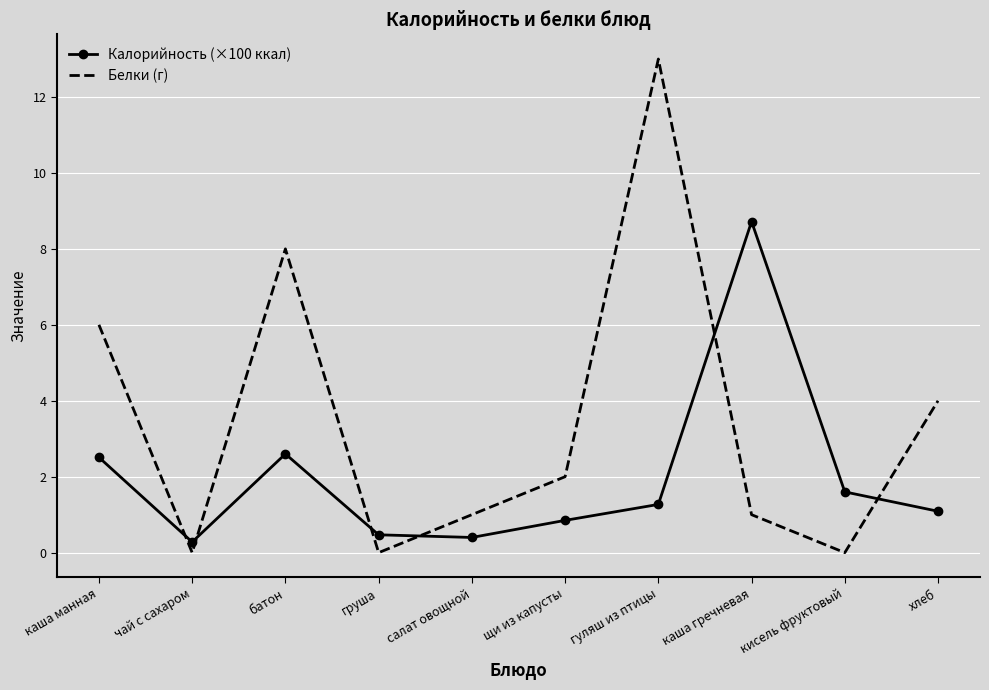

Is the value of Калорийность (×100 ккал) at кисель фруктовый greater than the value of Белки (г) at щи из капусты?

No